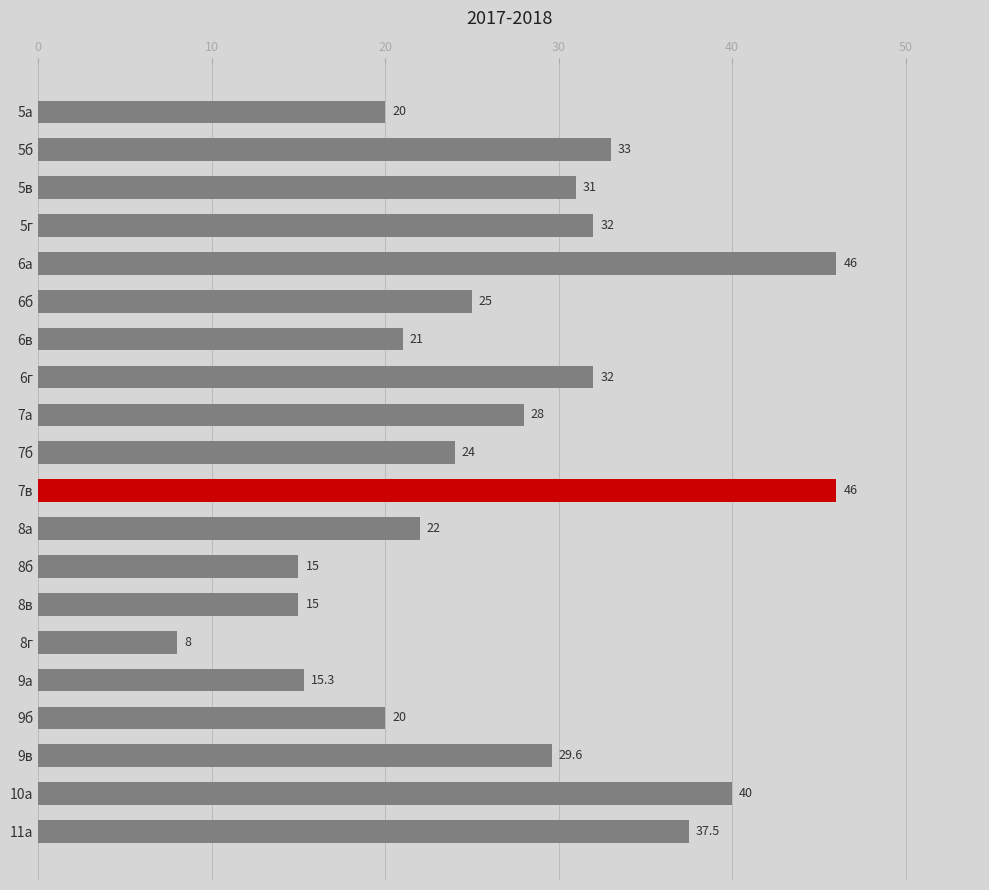

The chart shows a value of 20.0 at 9б. True or false?

True